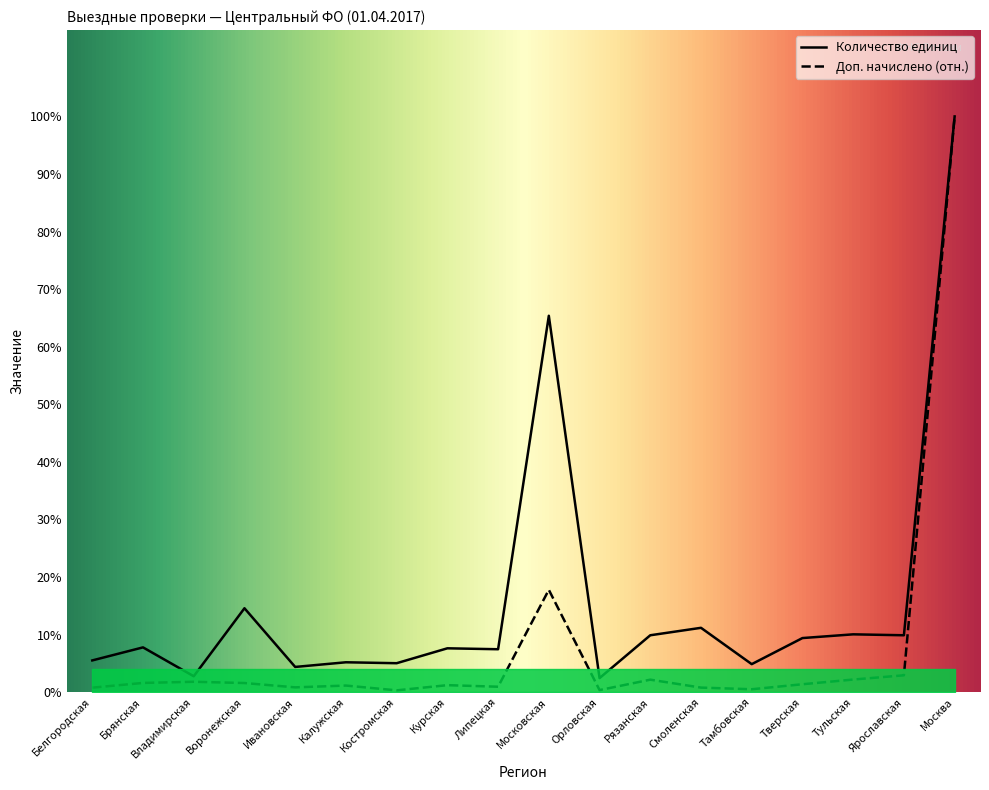

In Количество единиц, how many points are lower than both neighbors (excluding endpoints)?

7